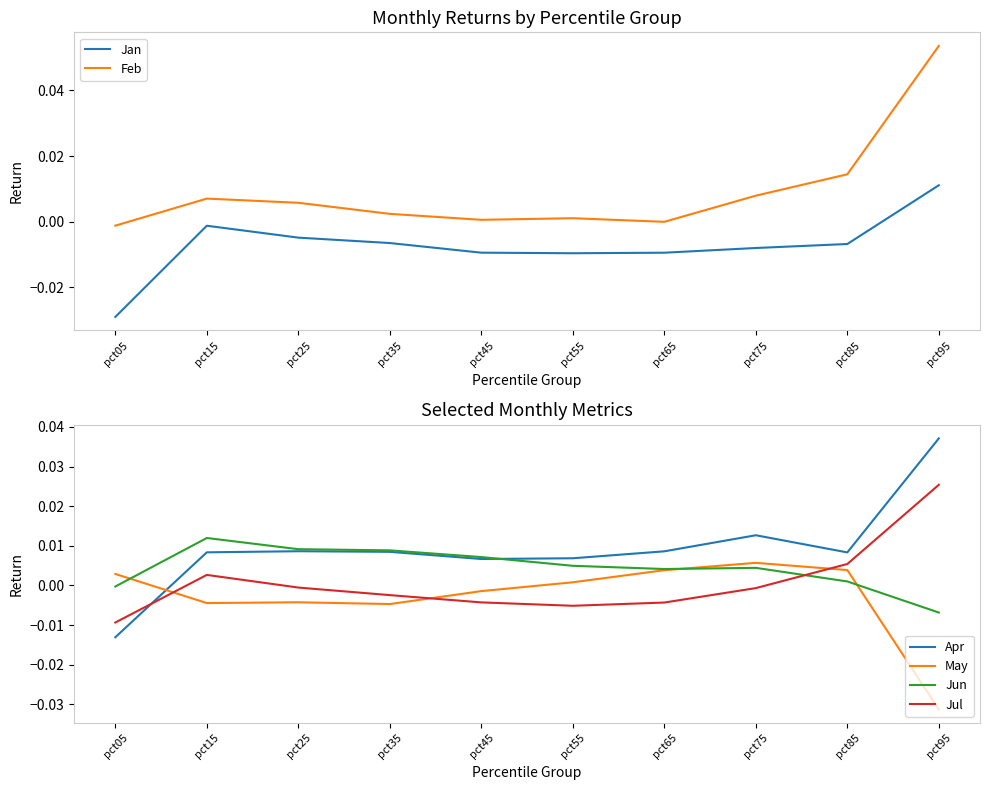

Which series has the largest range (max minus min)?

Feb